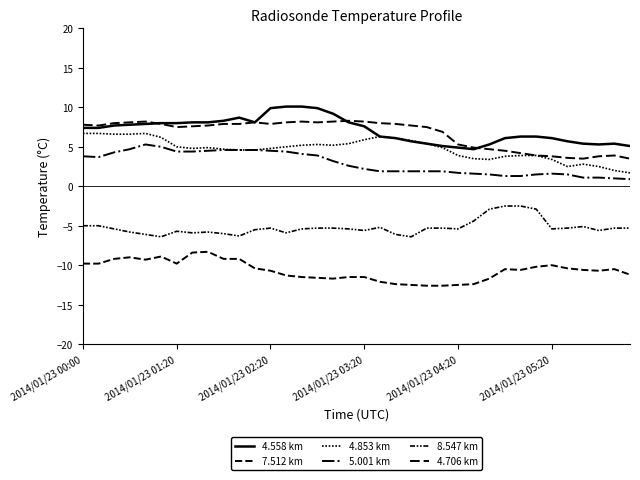

True or false: 4.853 km and 7.512 km intersect in this chart.

False